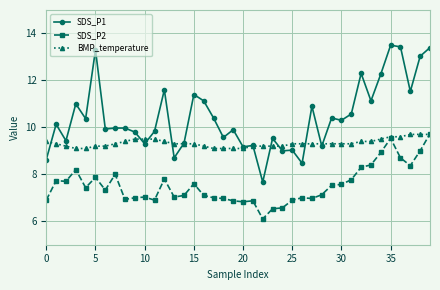

Rank the series by their average value, from highest to lowest.

SDS_P1, BMP_temperature, SDS_P2